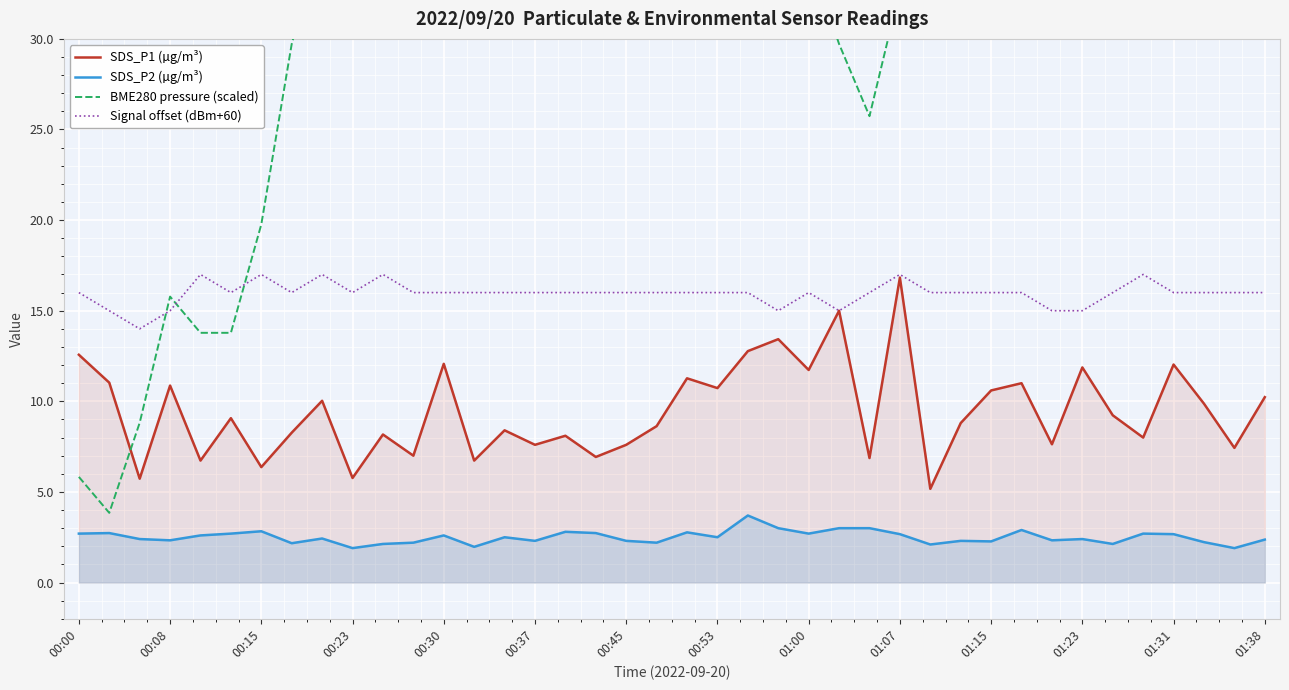

What is the lowest value of the Signal offset (dBm+60) series?

14.0